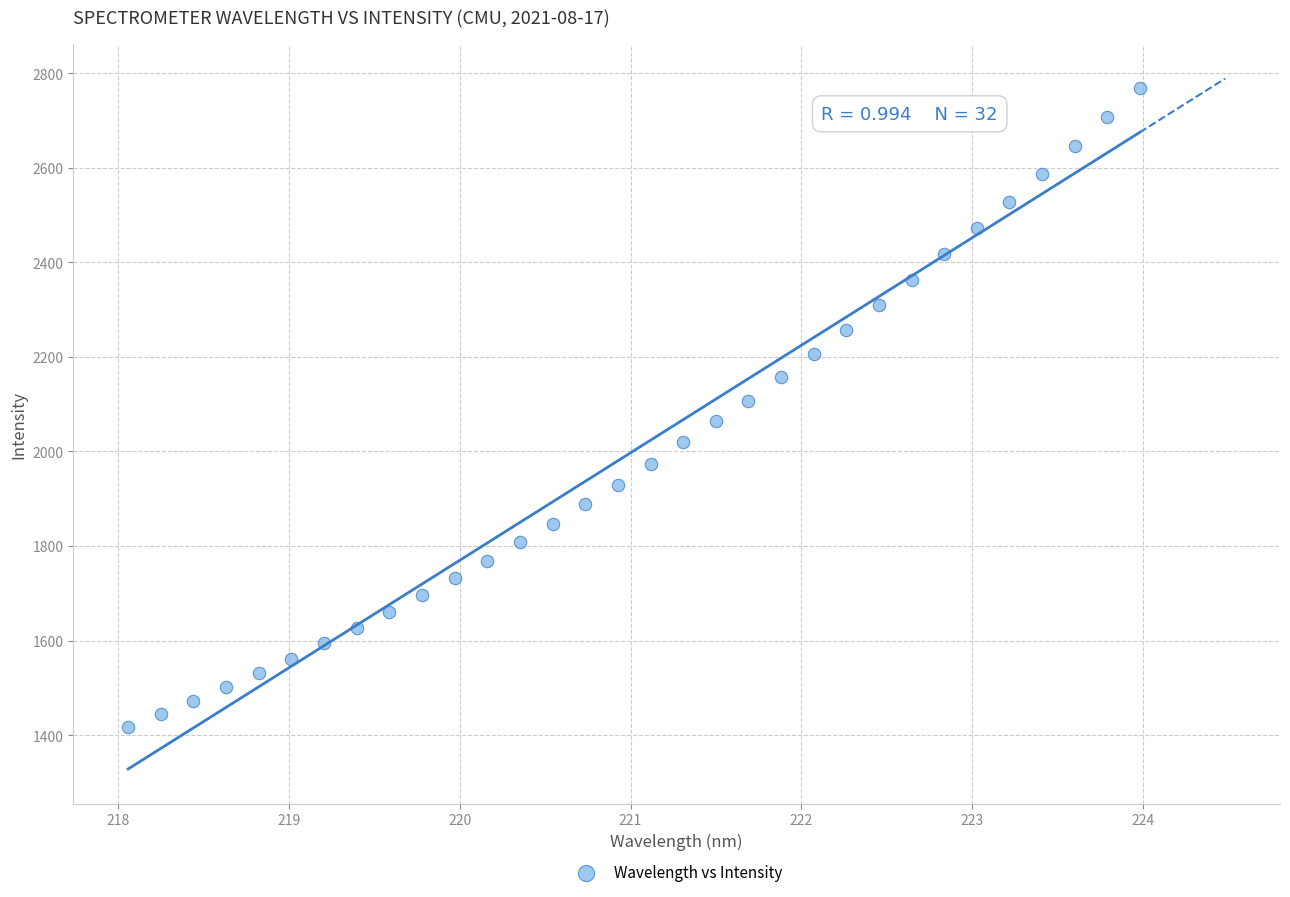

What is the range of Y values (max minus min)?

1352.6